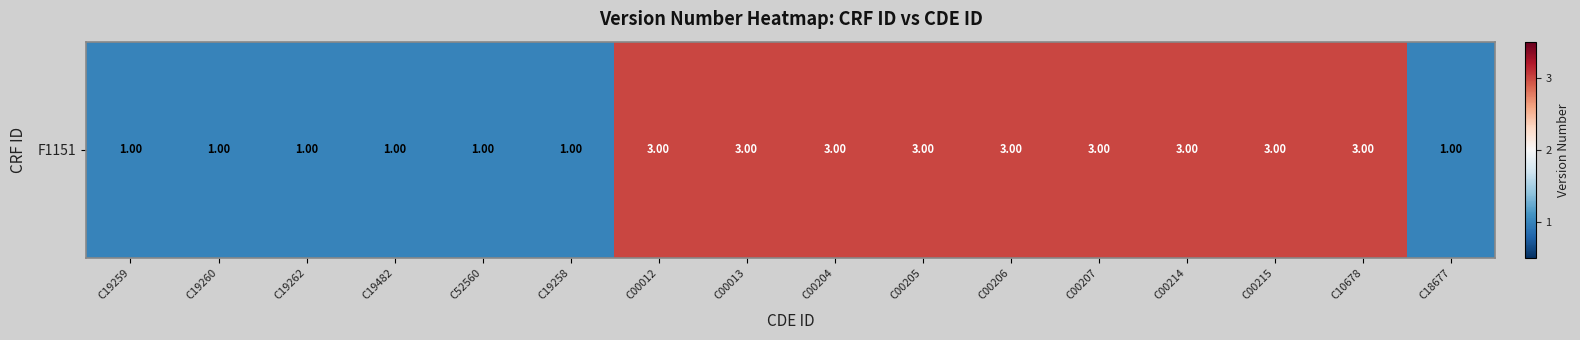

List the labels in order of value, largest first.

C00012, C00013, C00204, C00205, C00206, C00207, C00214, C00215, C10678, C19259, C19260, C19262, C19482, C52560, C19258, C18677